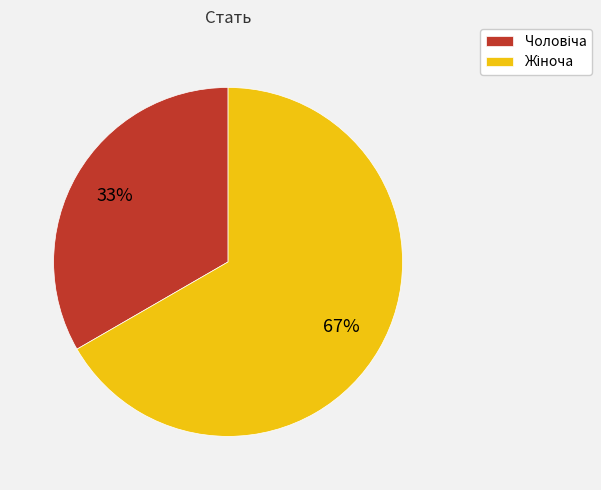

To the nearest percent, what is the average slice percentage?

50%